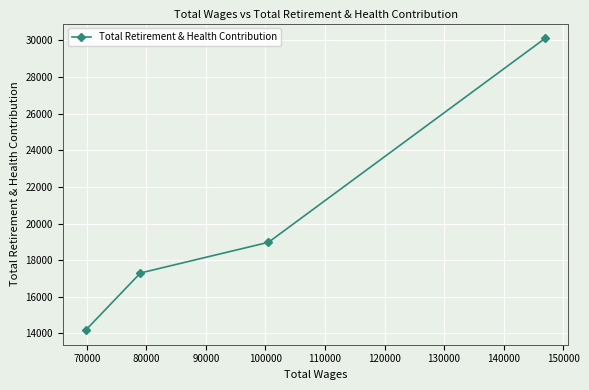

What is the average value?

20146